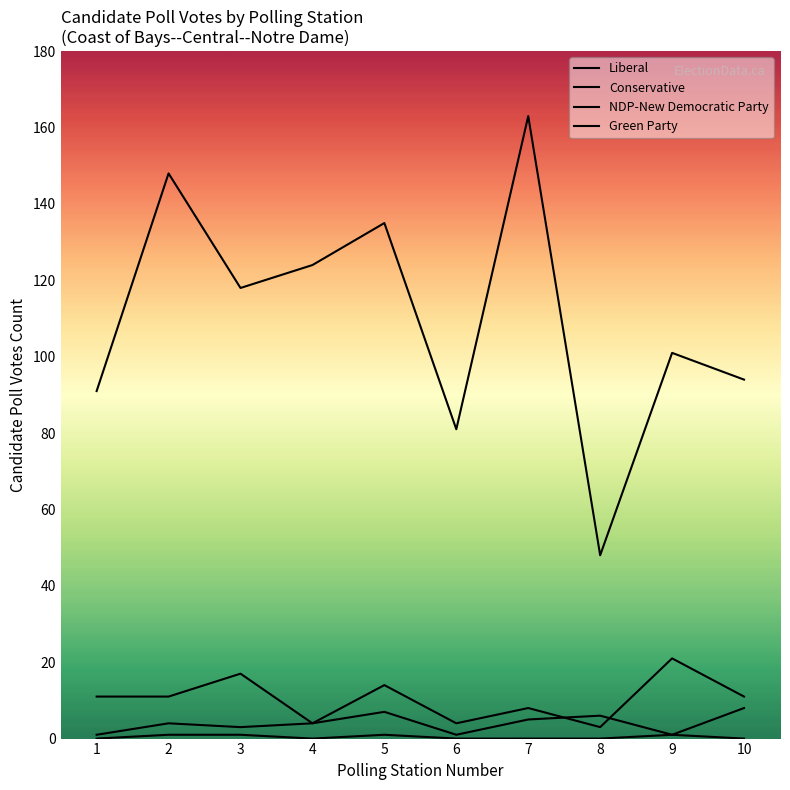

How many positive values does the Green Party series have?

4